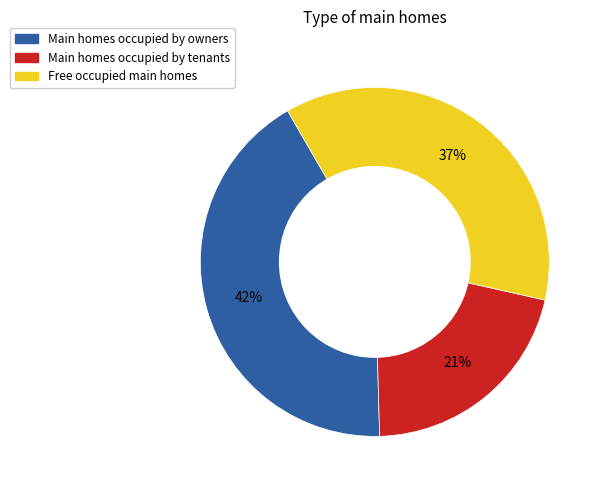

Is there any slice that represents more than half of the pie?

No